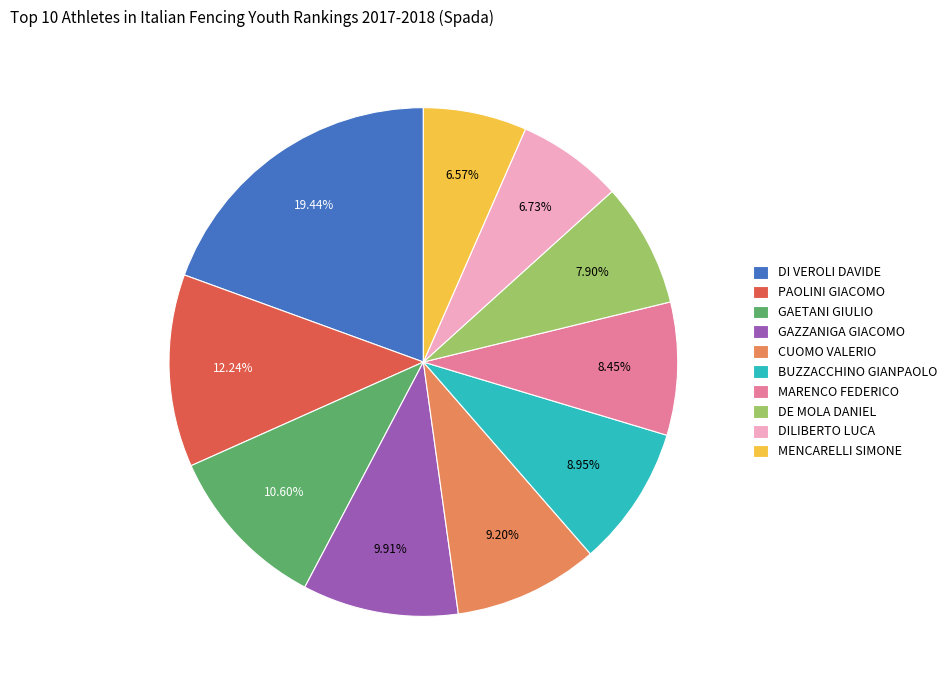

Between PAOLINI GIACOMO and MARENCO FEDERICO, which is larger?

PAOLINI GIACOMO